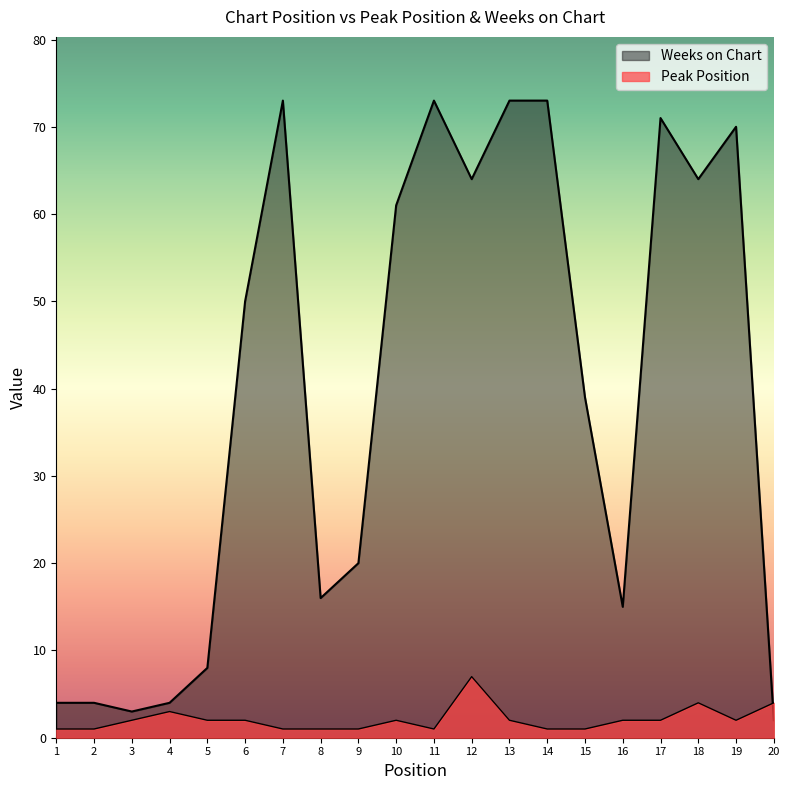

The value of Peak Position at 9 is 1. True or false?

False